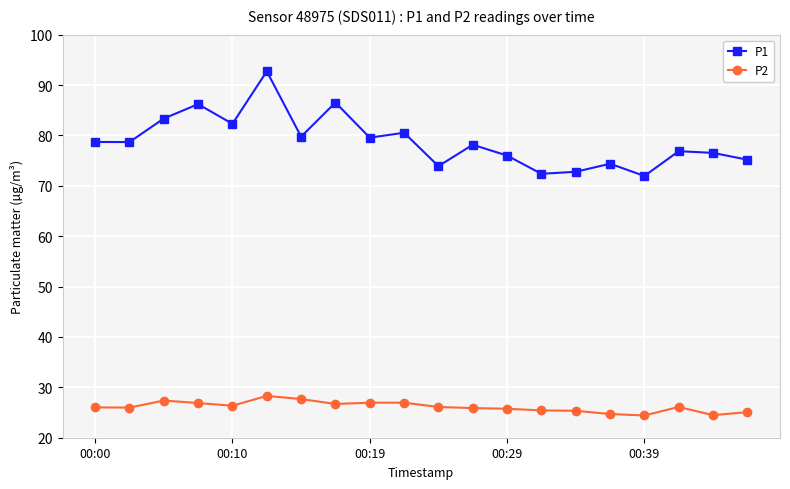

How many series are shown in this chart?

2